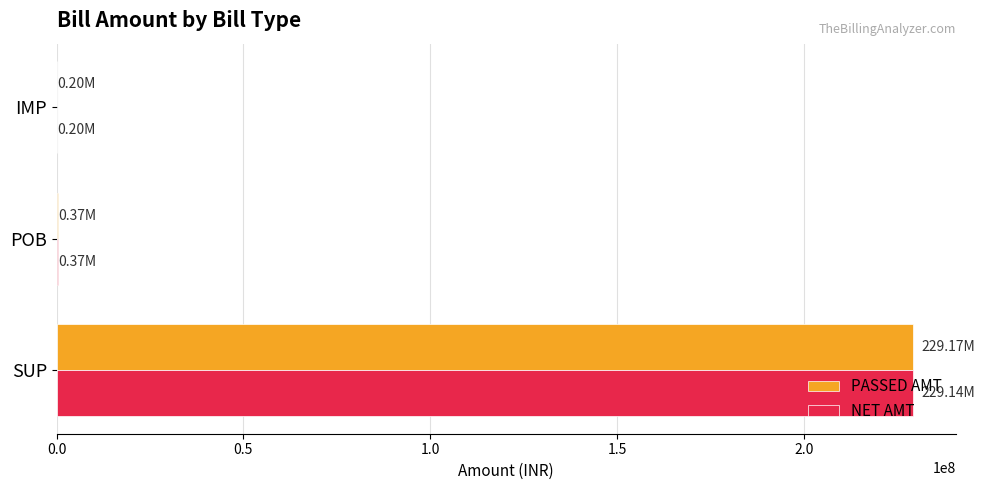

What is the sum of all NET AMT values?

229712603.0